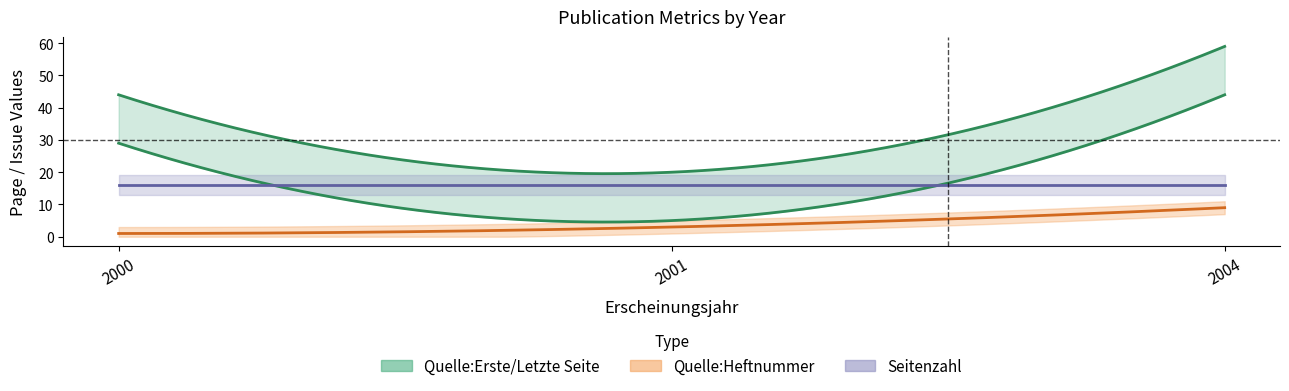

What value does the Quelle:Letzte Seite series have at 2001, to the nearest 5?

20